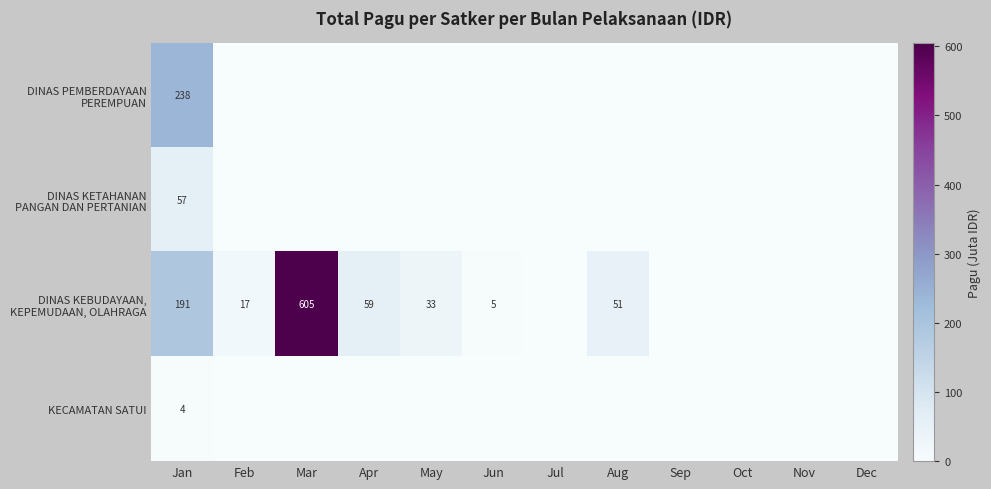

What is the sum of all DINAS PEMBERDAYAAN PEREMPUAN values?

237.7